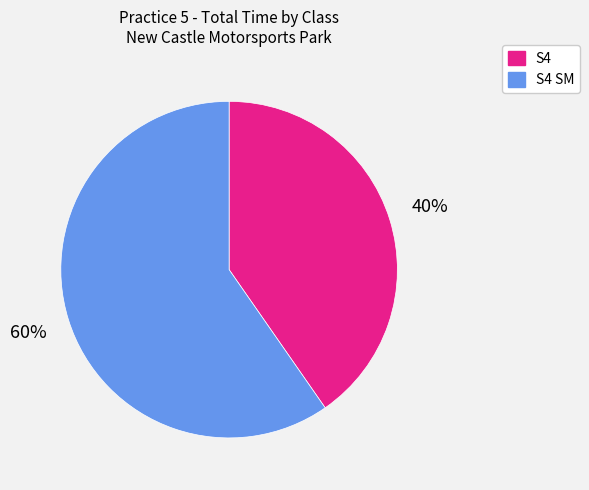

Is there a majority slice in this chart?

Yes